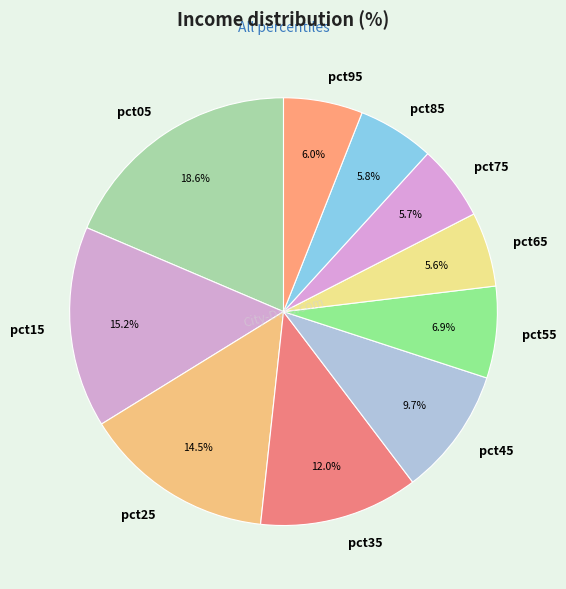

How many segments does this pie chart have?

10